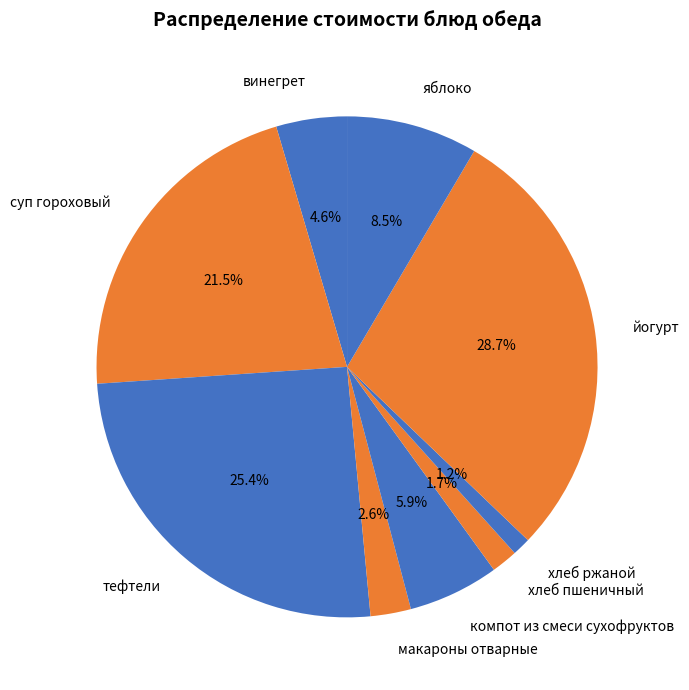

Which has a higher value, хлеб ржаной or компот из смеси сухофруктов?

компот из смеси сухофруктов